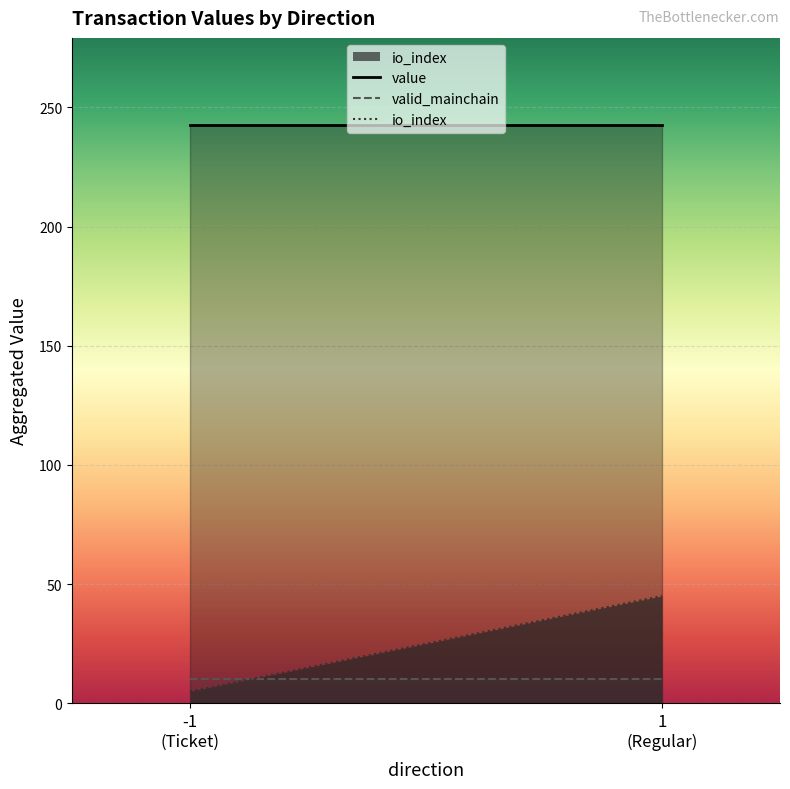

What are all the series names shown in the legend?

value, valid_mainchain, io_index